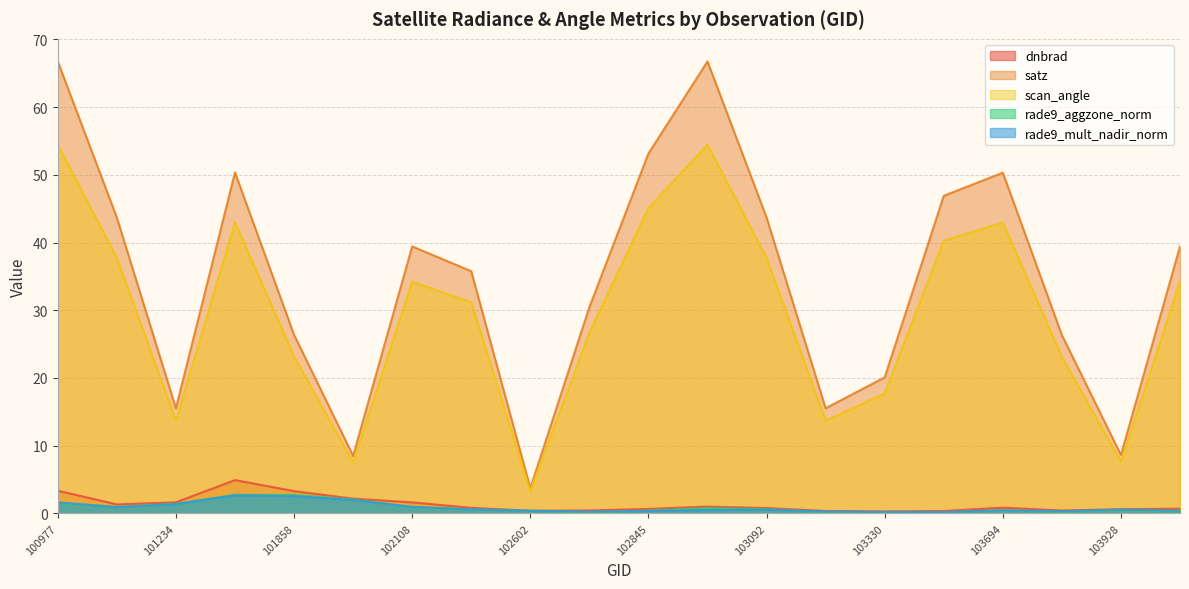

Which category has the lowest value across all series?

102724